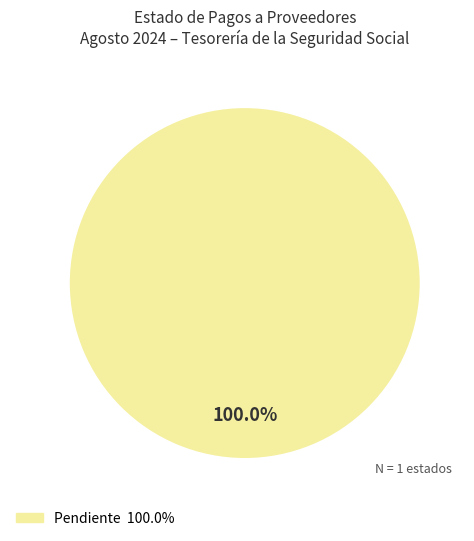

Is there a majority slice in this chart?

Yes